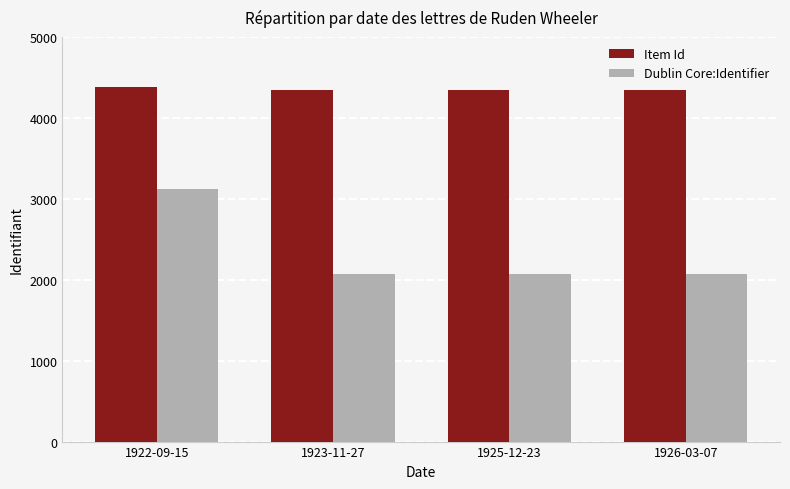

What are all the series names shown in the legend?

Item Id, Dublin Core:Identifier